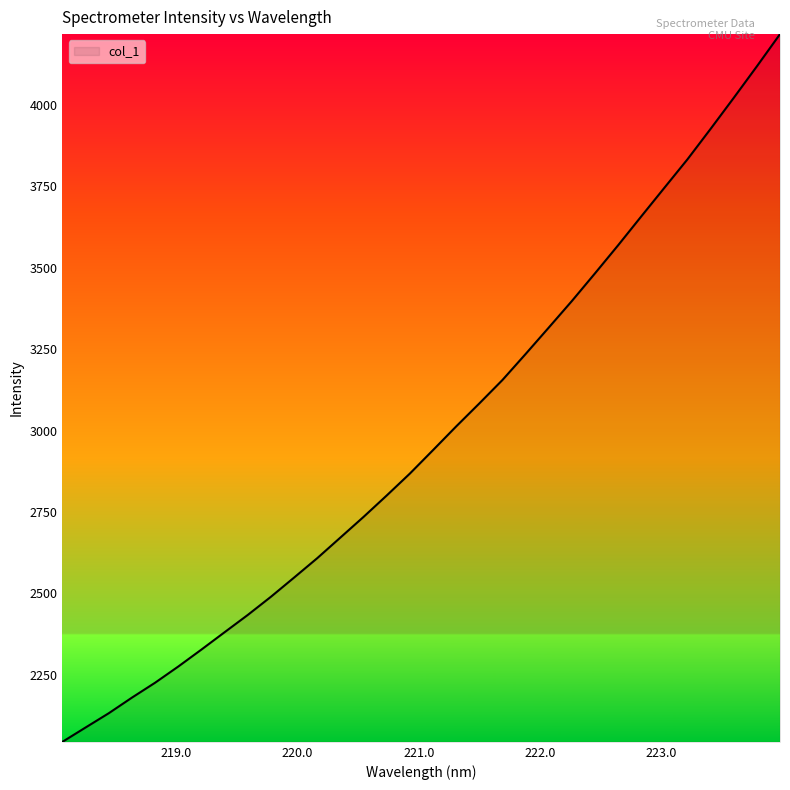

What is the maximum value shown in the chart?

4217.6